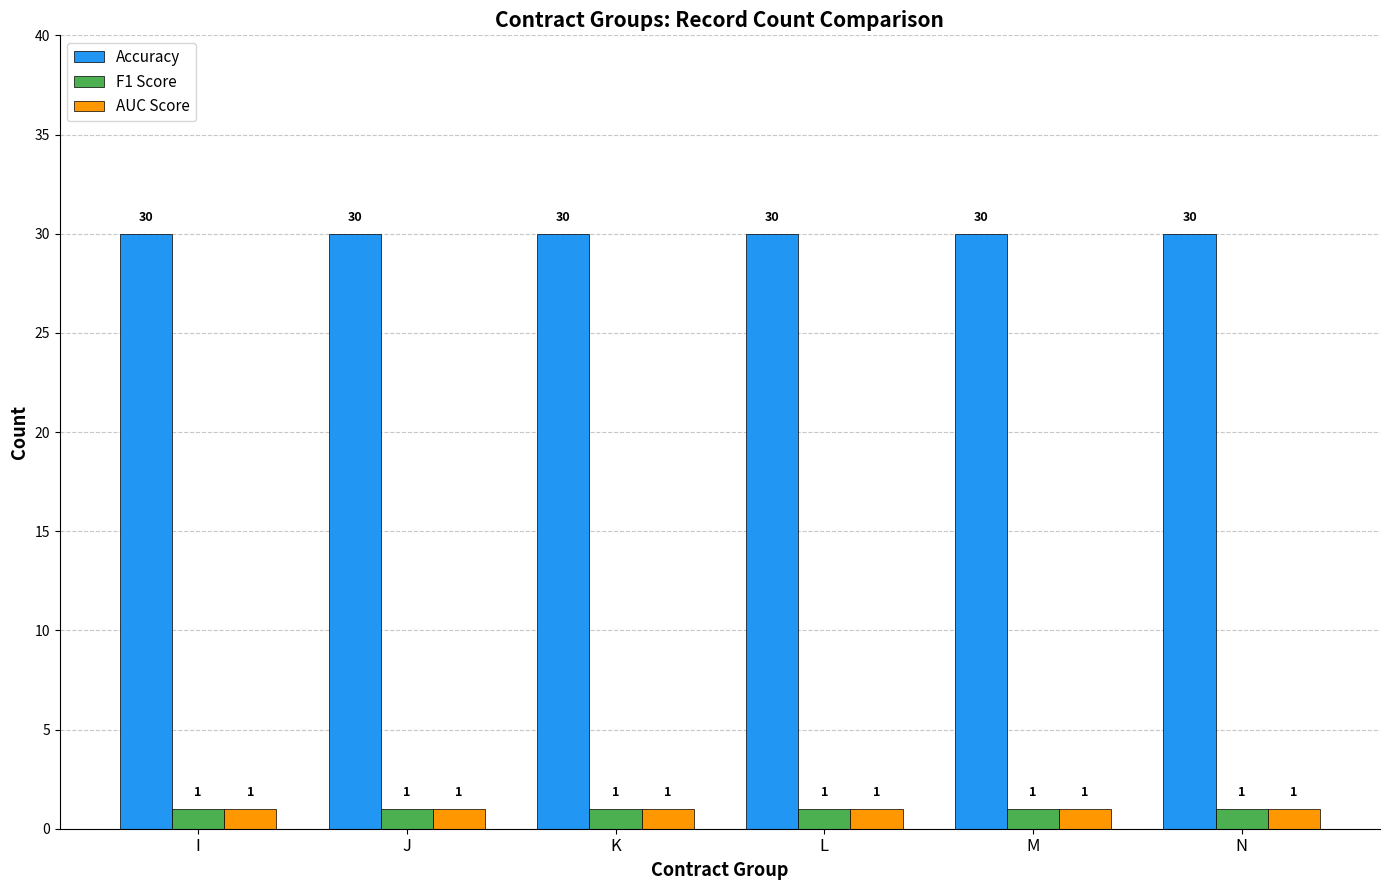

What are all the series names shown in the legend?

Accuracy, F1 Score, AUC Score